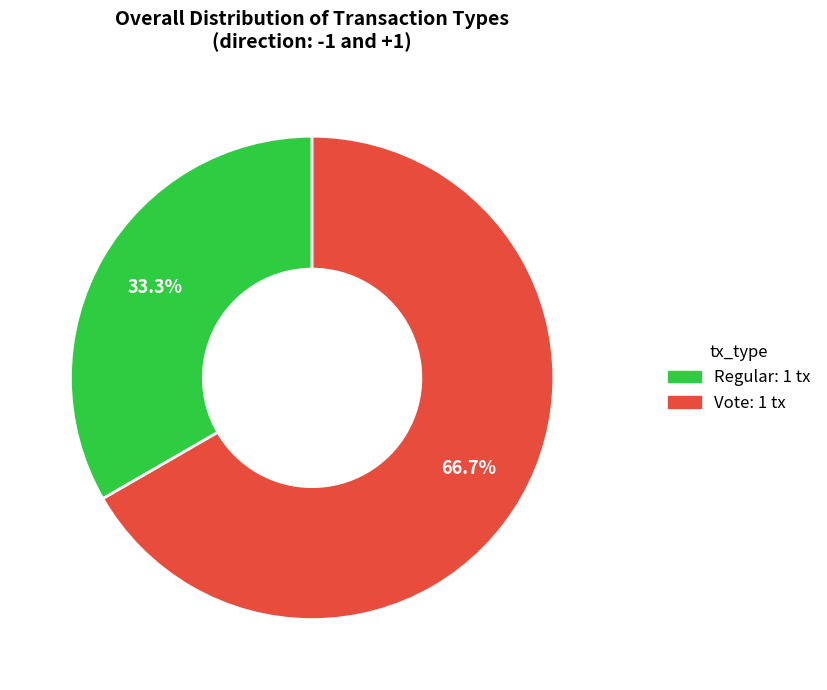

Between Vote and Regular, which is larger?

Vote